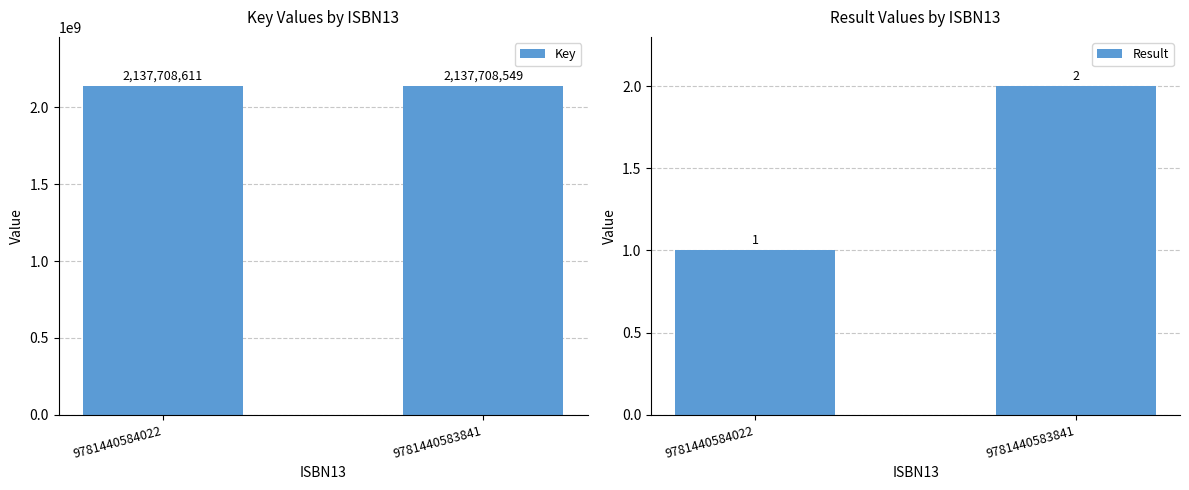

Reading left to right, what are all the values shown in this chart?

Key: 9781440584022=2137708611	9781440583841=2137708549
Result: 9781440584022=1	9781440583841=2